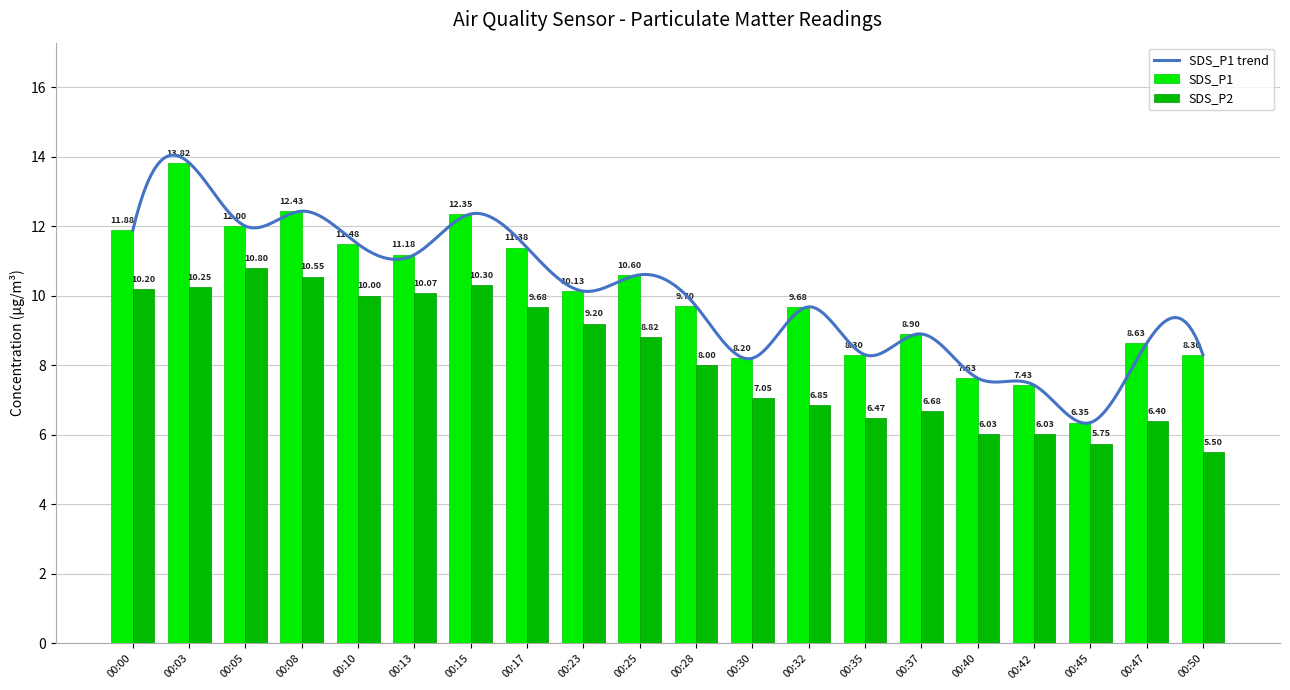

Reading left to right, transcribe all the data shown in this chart.

SDS_P1: 00:00=11.9	00:03=13.8	00:05=12.0	00:08=12.4	00:10=11.5	00:13=11.2	00:15=12.3	00:17=11.4	00:23=10.1	00:25=10.6	00:28=9.7	00:30=8.2	00:32=9.7	00:35=8.3	00:37=8.9	00:40=7.6	00:42=7.4	00:45=6.3	00:47=8.6	00:50=8.3
SDS_P2: 00:00=10.2	00:03=10.2	00:05=10.8	00:08=10.6	00:10=10.0	00:13=10.1	00:15=10.3	00:17=9.7	00:23=9.2	00:25=8.8	00:28=8.0	00:30=7.0	00:32=6.8	00:35=6.5	00:37=6.7	00:40=6.0	00:42=6.0	00:45=5.8	00:47=6.4	00:50=5.5